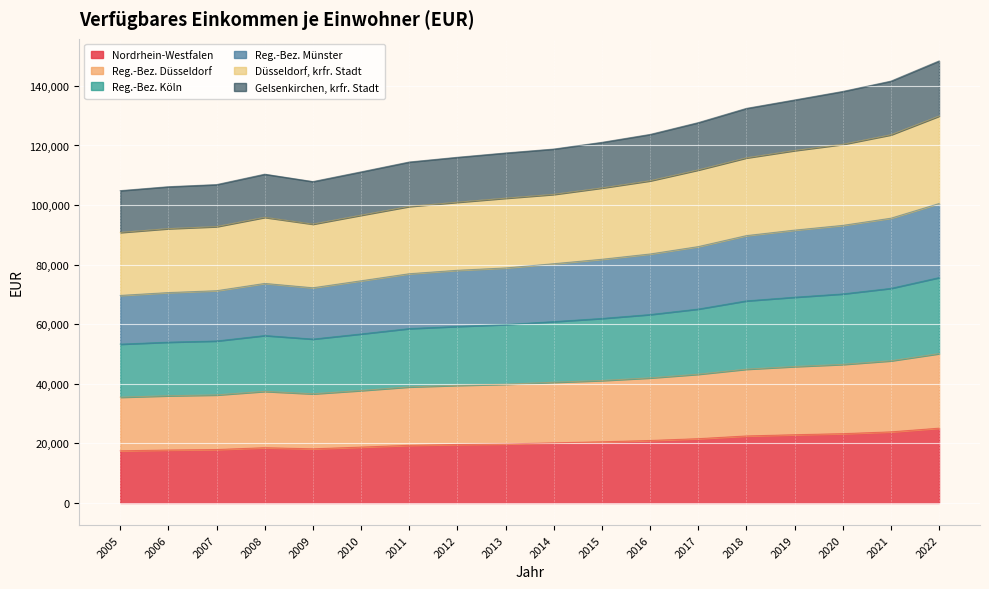

Does the chart display data point markers on the line(s)?

No